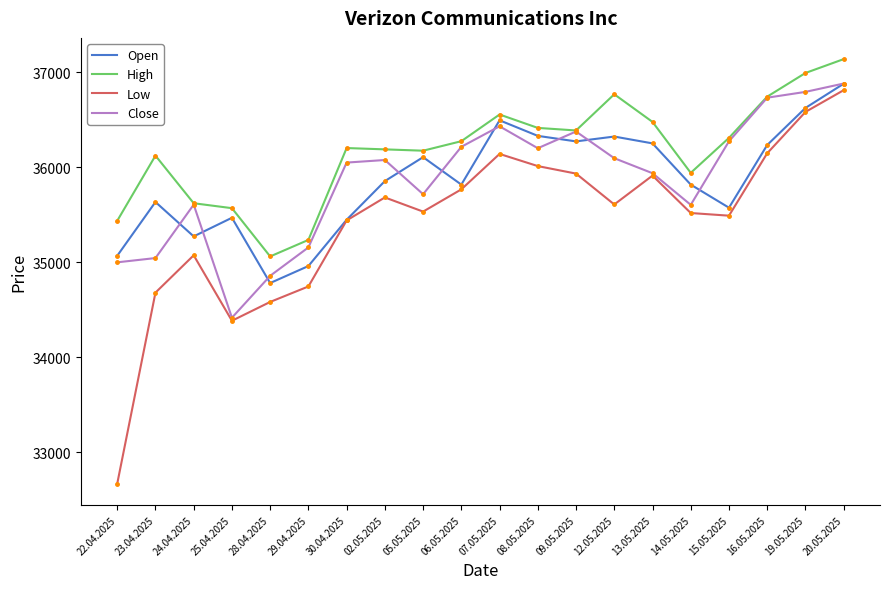

Is it true that High equals 57449 at 19.05.2025?

False